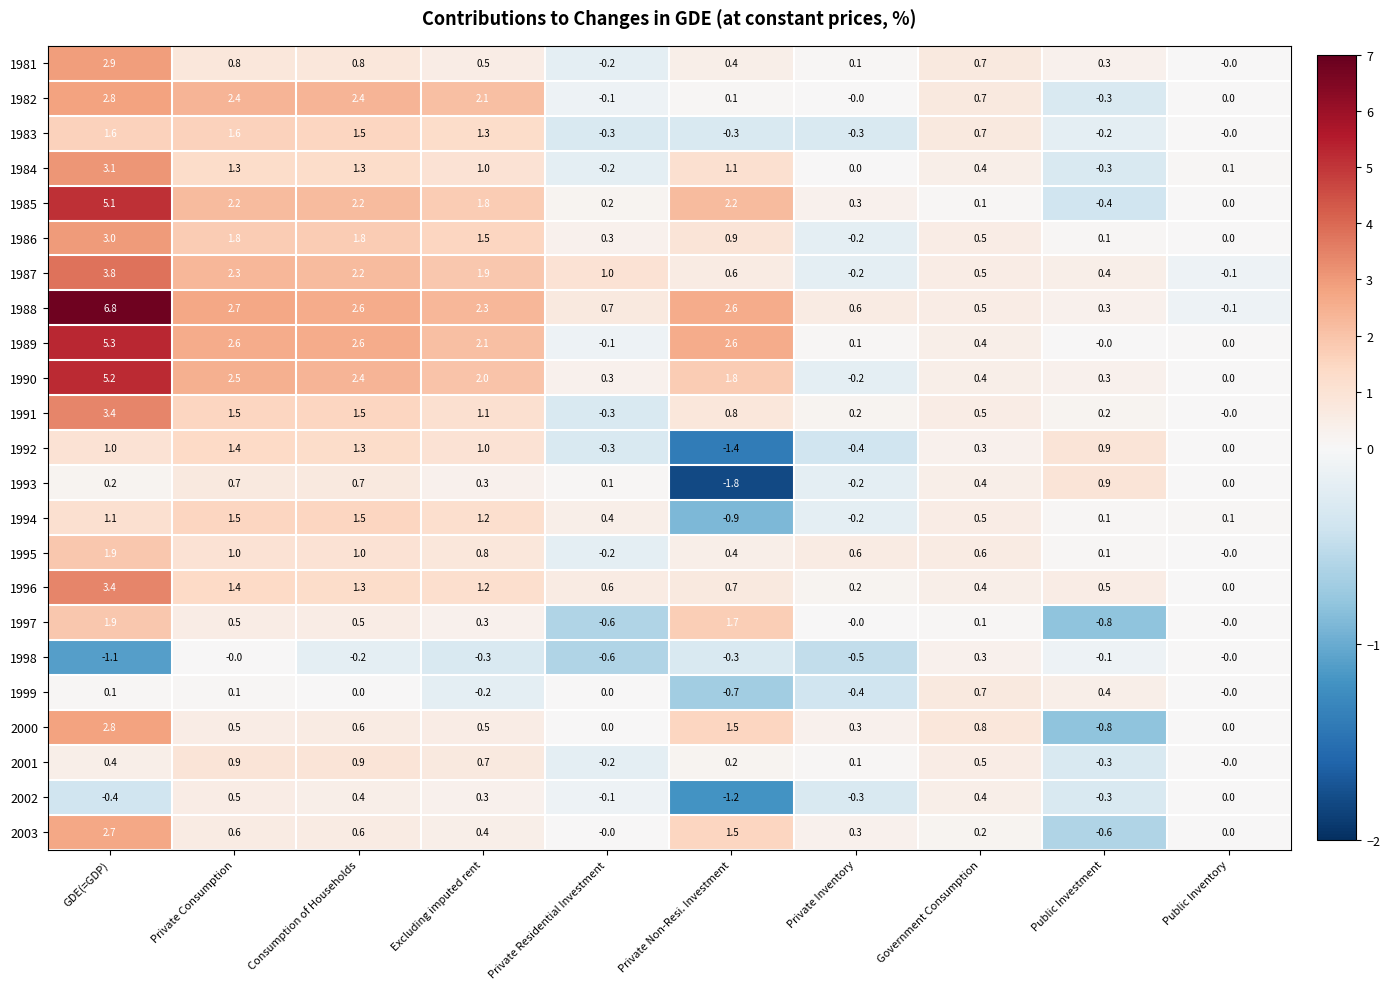

What is the difference between the highest and lowest values at Public Inventory?

0.2